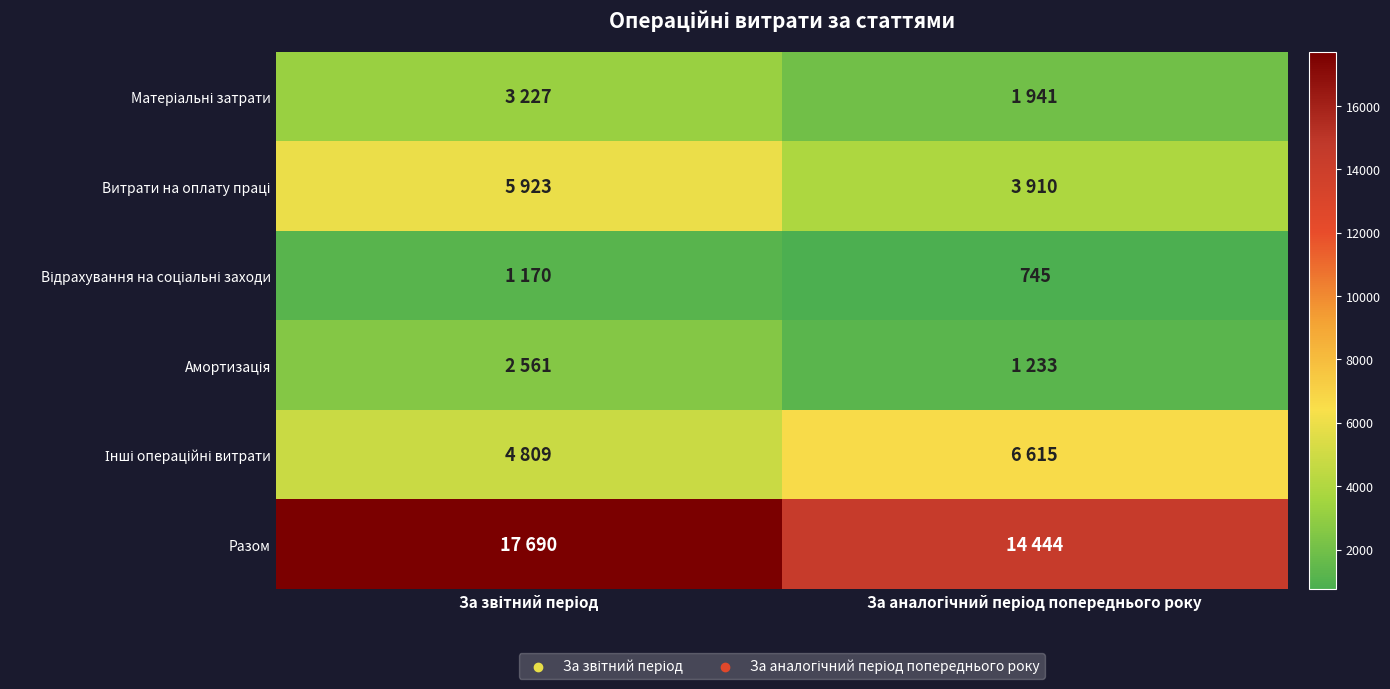

What is the sum of all Витрати на оплату праці values?

9833